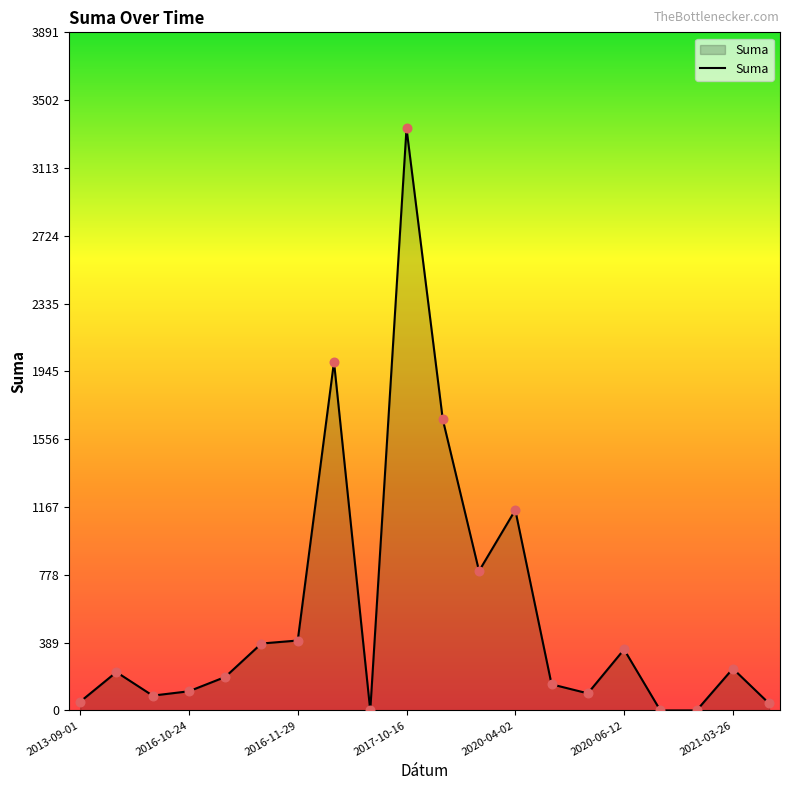

What is the maximum value shown in the chart?

3340.0